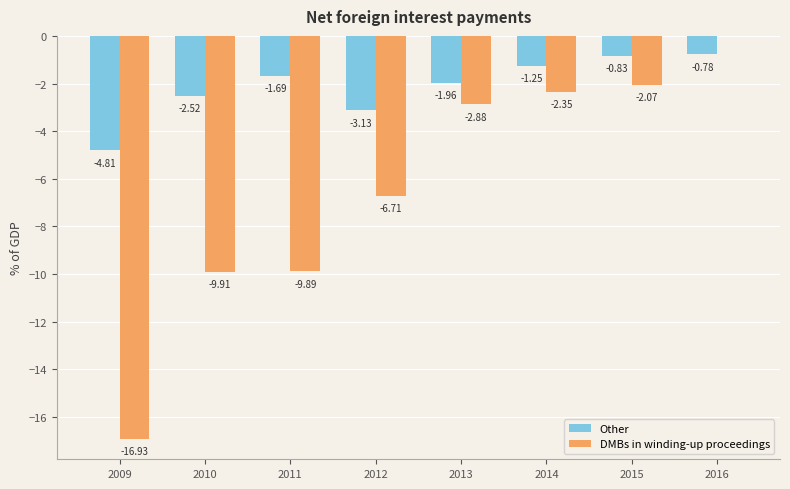

How many data points does each series have?

8